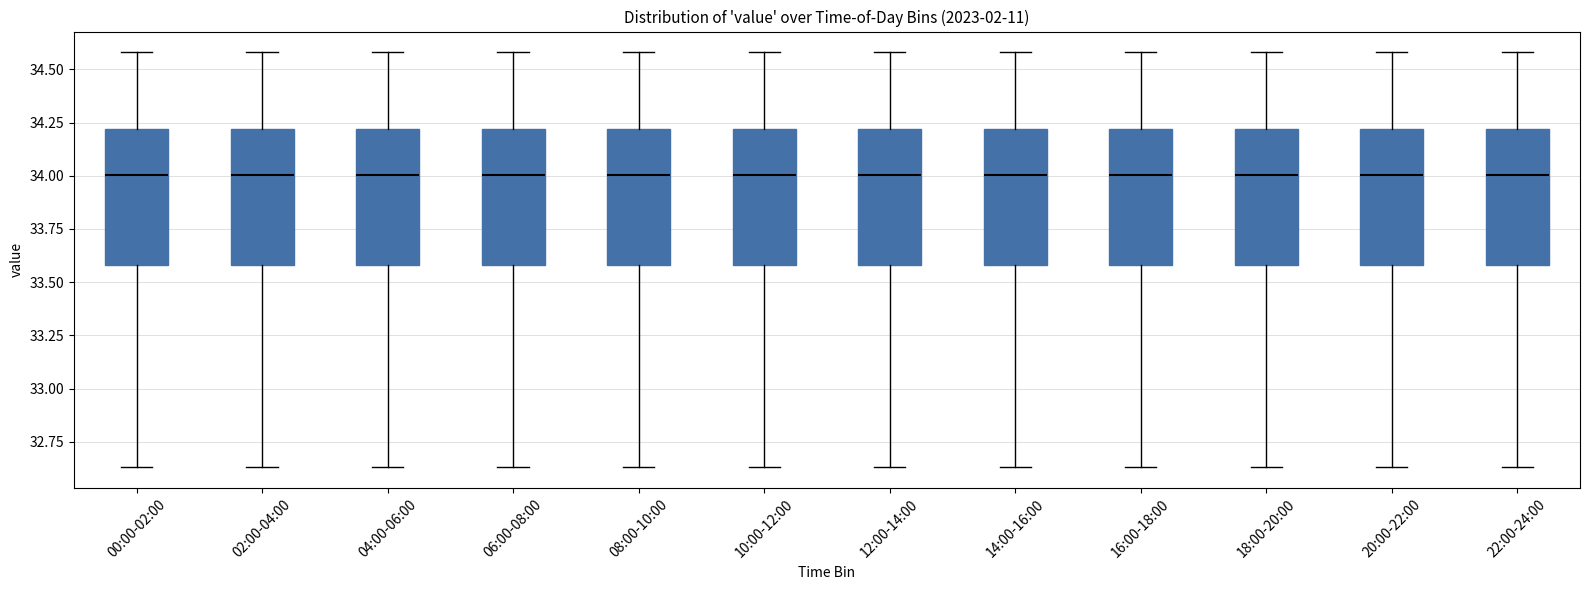

Reading left to right, transcribe this box plot: for each box, give where its median line is, the range the box spans, and where its two whiskers end, as read against the y-axis. The values are not printed on the chart, so give them approximately, as read against the axis.

00:00-02:00: median 34.00, box 33.60 to 34.20, whiskers 32.65 to 34.60
02:00-04:00: median 34.00, box 33.60 to 34.20, whiskers 32.65 to 34.60
04:00-06:00: median 34.00, box 33.60 to 34.20, whiskers 32.65 to 34.60
06:00-08:00: median 34.00, box 33.60 to 34.20, whiskers 32.65 to 34.60
08:00-10:00: median 34.00, box 33.60 to 34.20, whiskers 32.65 to 34.60
10:00-12:00: median 34.00, box 33.60 to 34.20, whiskers 32.65 to 34.60
12:00-14:00: median 34.00, box 33.60 to 34.20, whiskers 32.65 to 34.60
14:00-16:00: median 34.00, box 33.60 to 34.20, whiskers 32.65 to 34.60
16:00-18:00: median 34.00, box 33.60 to 34.20, whiskers 32.65 to 34.60
18:00-20:00: median 34.00, box 33.60 to 34.20, whiskers 32.65 to 34.60
20:00-22:00: median 34.00, box 33.60 to 34.20, whiskers 32.65 to 34.60
22:00-24:00: median 34.00, box 33.60 to 34.20, whiskers 32.65 to 34.60